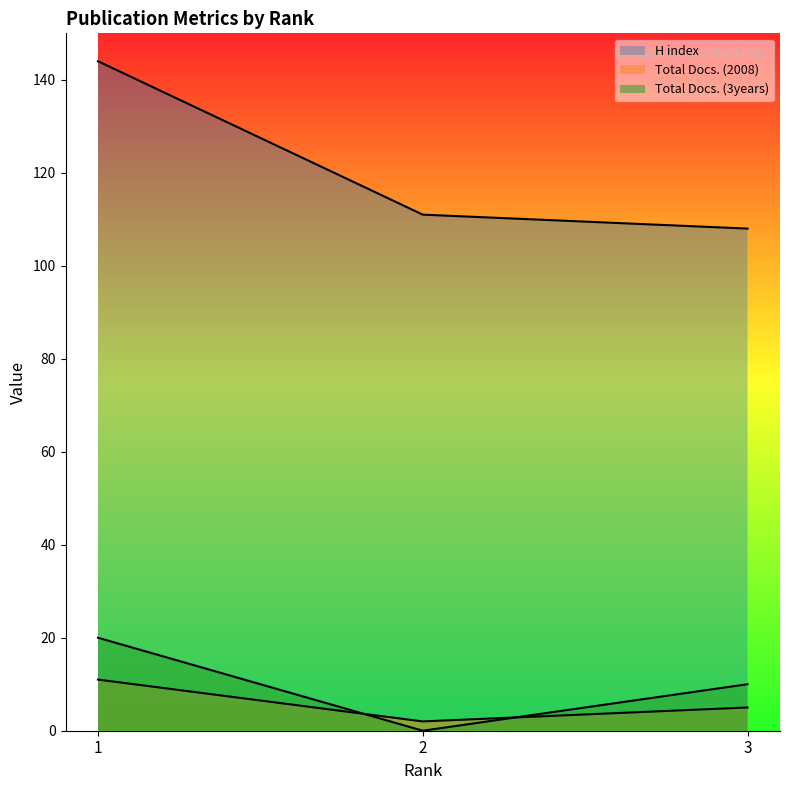

At which label does Total Docs. (2008) first exceed 5?

1